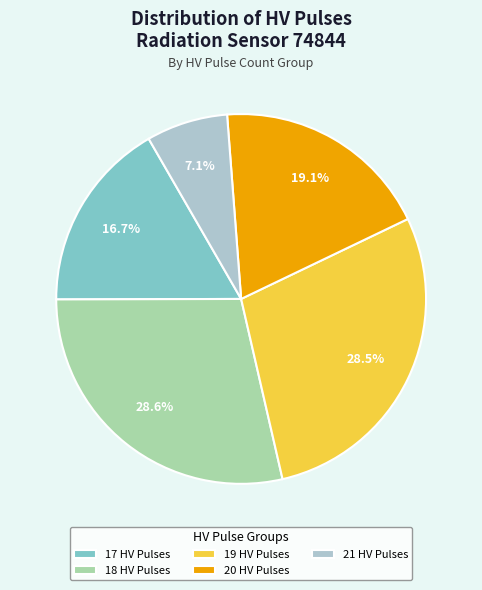

Between 18 HV Pulses and 21 HV Pulses, which is larger?

18 HV Pulses